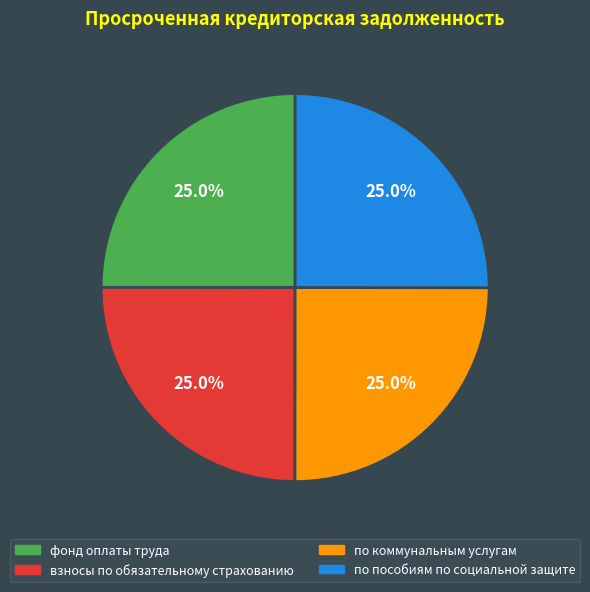

Combined, what portion of the pie is взносы по обязательному страхованию and по пособиям по социальной защите?

50.0%